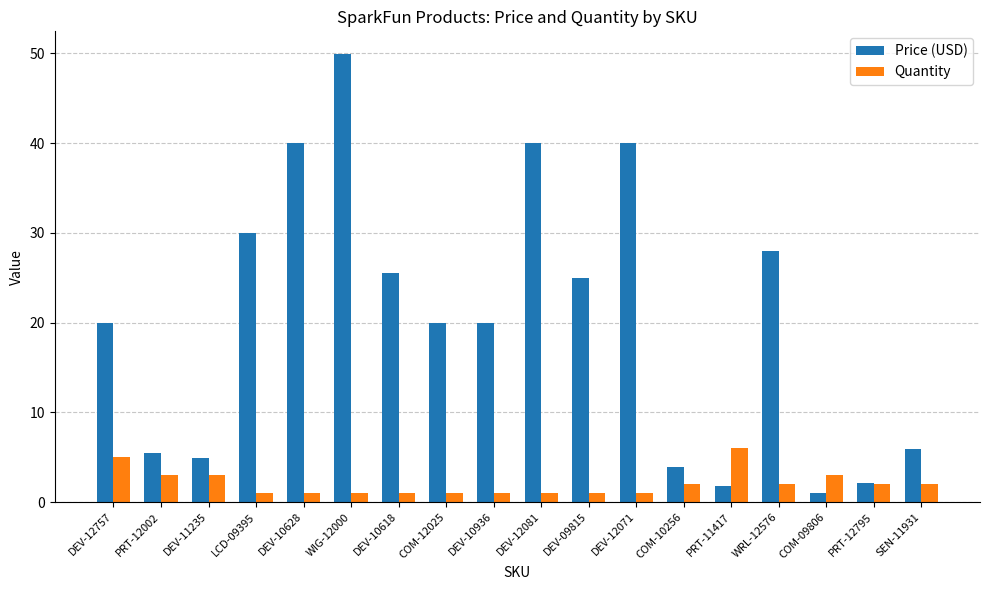

What is the label of the 4th bar from the left?

LCD-09395